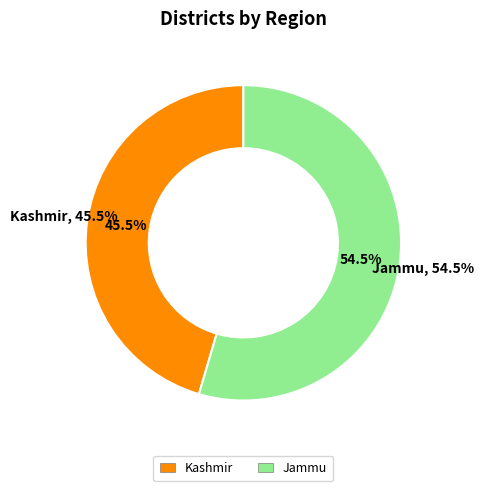

What percentage is the Jammu slice, to the nearest percent?

55%